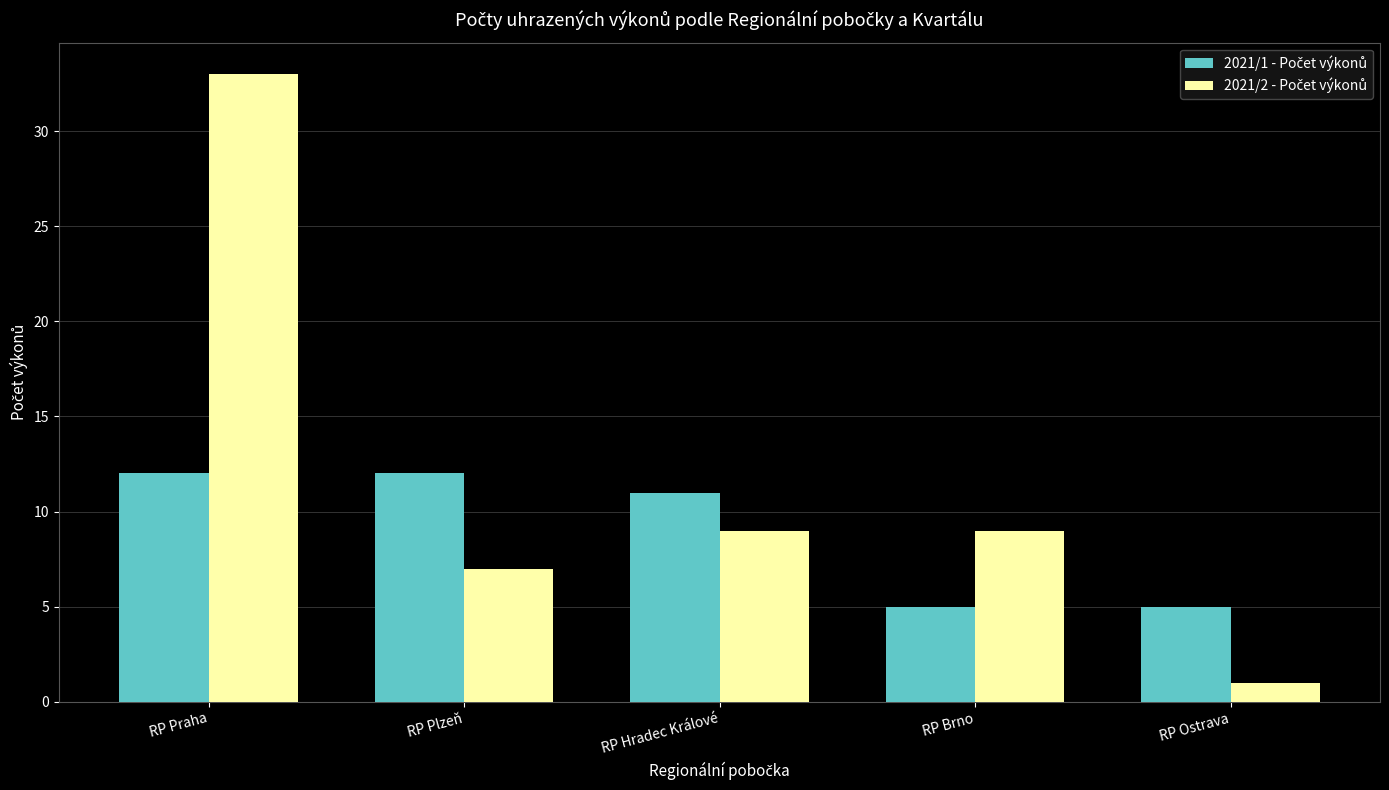

What is the spread (max minus min) of values at RP Ostrava?

4